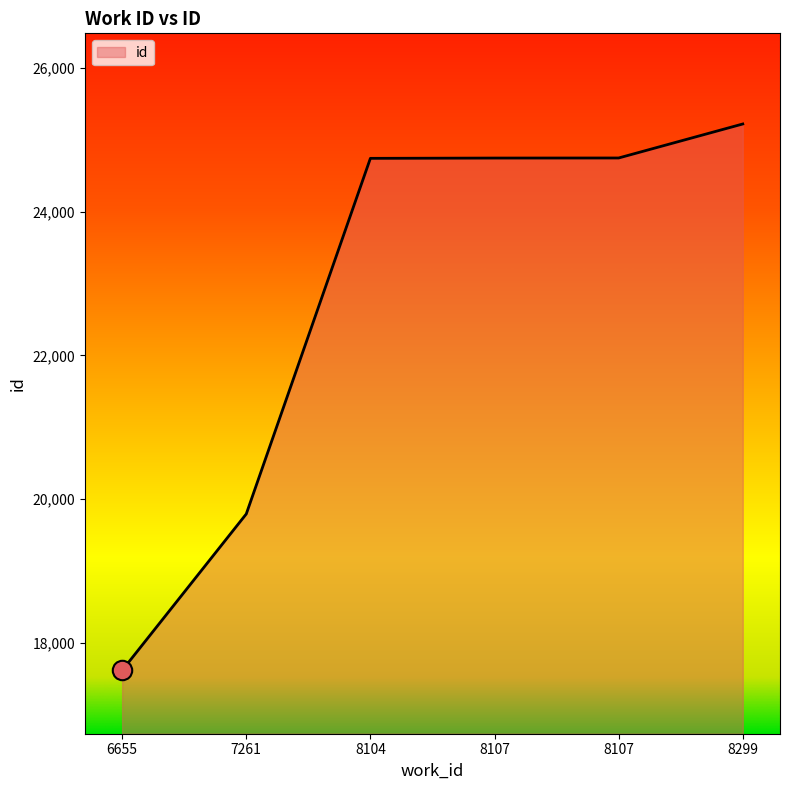

The chart shows a value of 34450 at 8107. True or false?

False